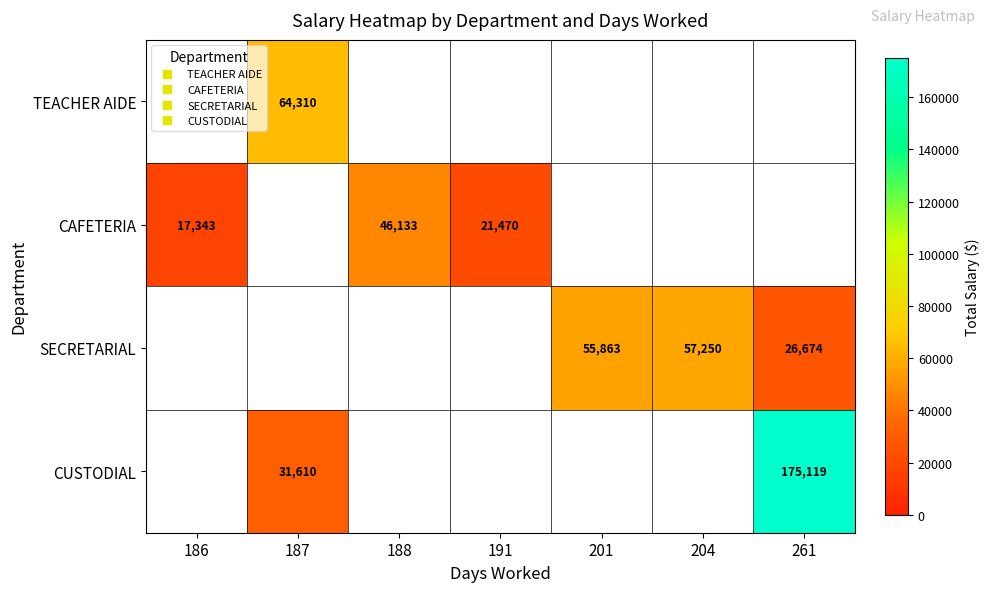

Which series has the widest spread of values?

CUSTODIAL